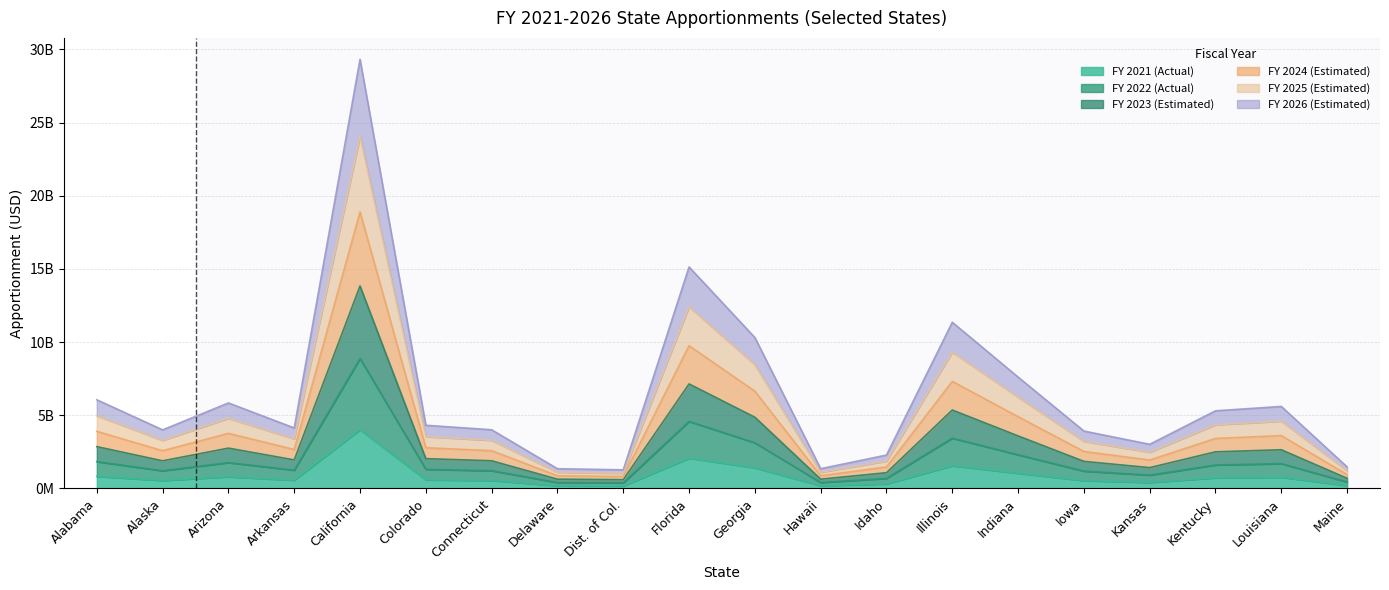

List the labels in order of FY 2025 value, largest first.

California, Florida, Illinois, Georgia, Indiana, Alabama, Arizona, Louisiana, Kentucky, Colorado, Arkansas, Connecticut, Alaska, Iowa, Kansas, Idaho, Maine, Delaware, Hawaii, Dist. of Col.